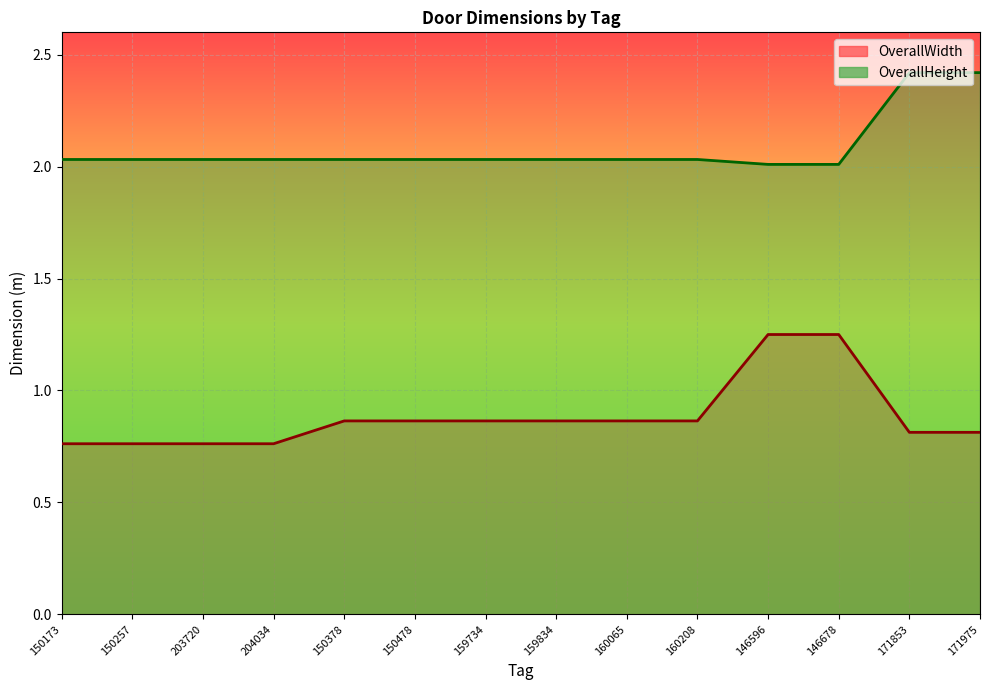

True or false: OverallHeight and OverallWidth cross at least once.

False